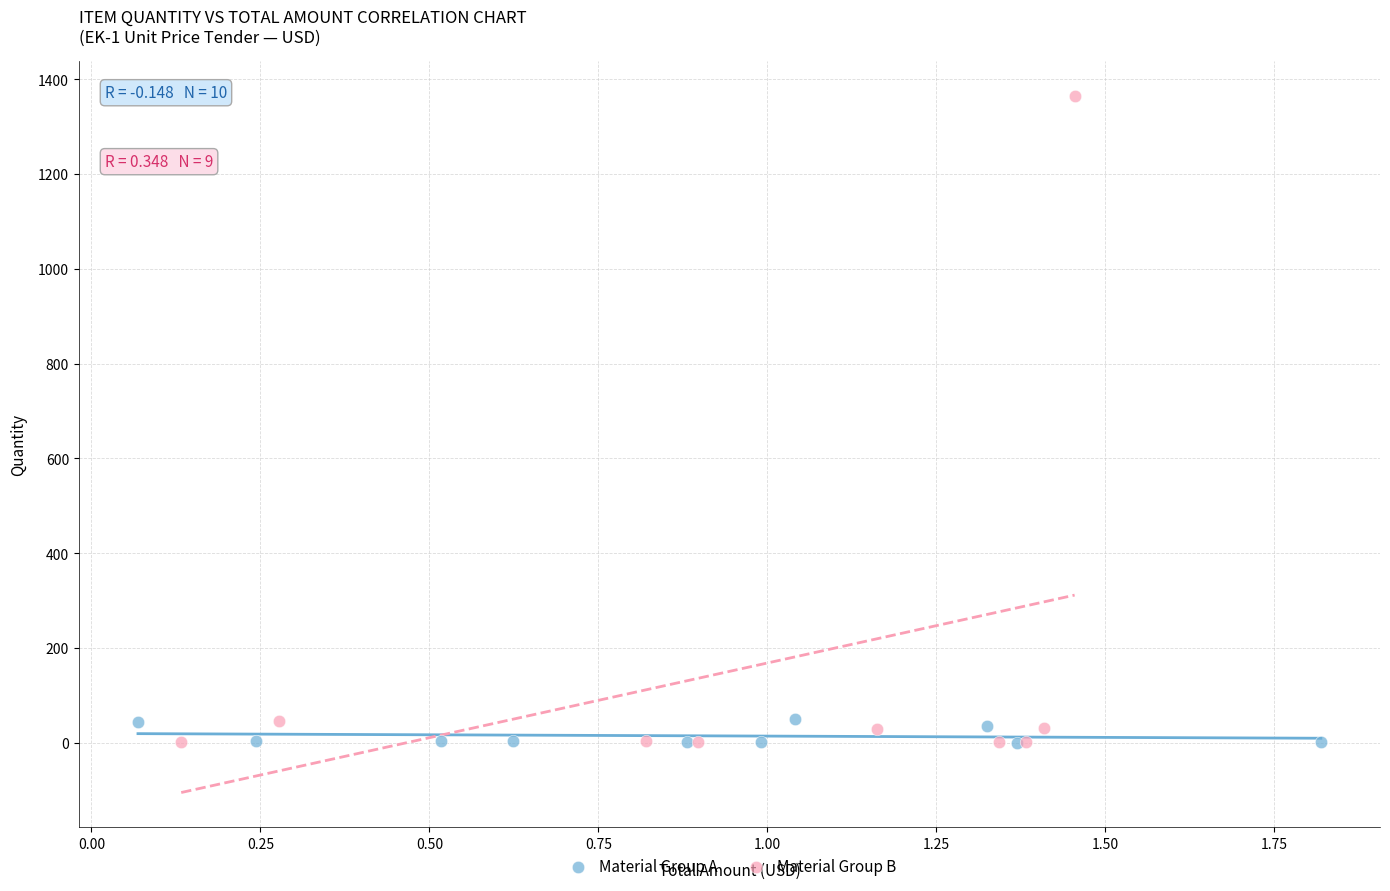

Which series reaches the maximum Y coordinate?

Material Group B